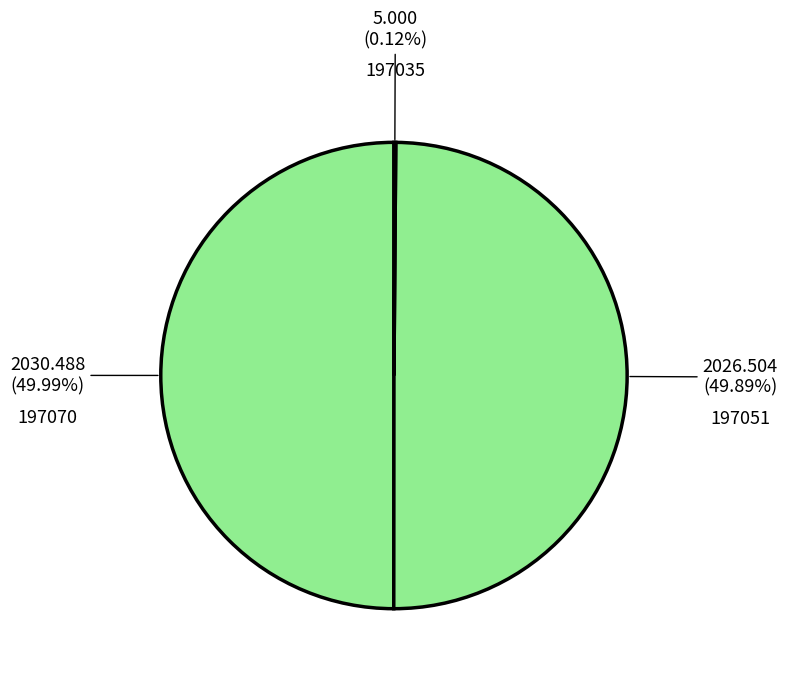

Is the sum of 197070 and 197051 greater than half?

Yes